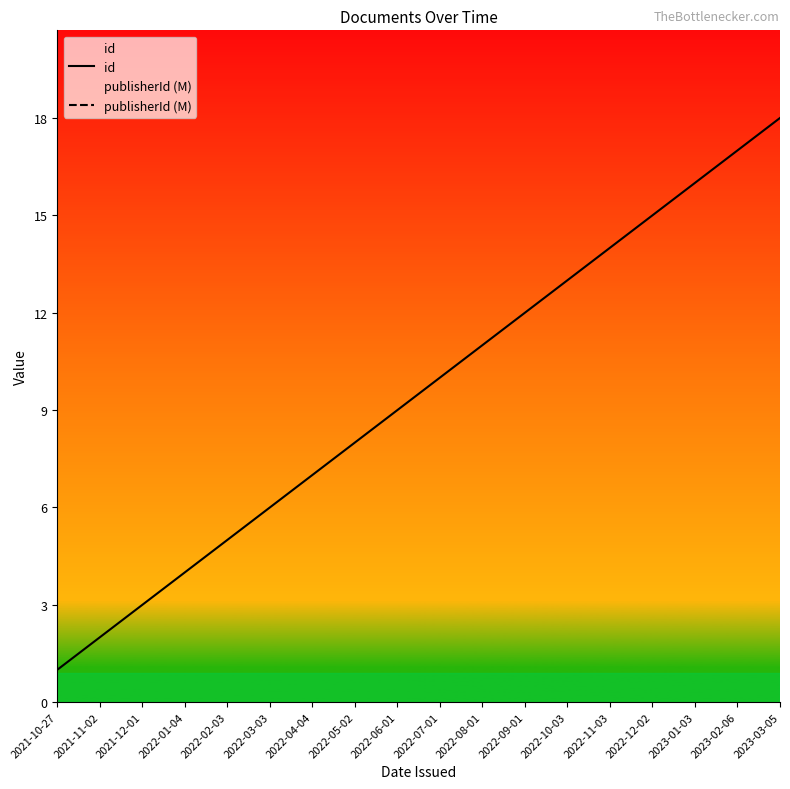

Reading right to left, extract all data points from this chart.

id: 18.0	17.0	16.0	15.0	14.0	13.0	12.0	11.0	10.0	9.0	8.0	7.0	6.0	5.0	4.0	3.0	2.0	1.0
publisherId (M): 44.4	44.4	44.4	44.4	44.4	44.4	44.4	44.4	44.4	44.4	44.4	44.4	44.4	44.4	44.4	44.4	44.4	44.4